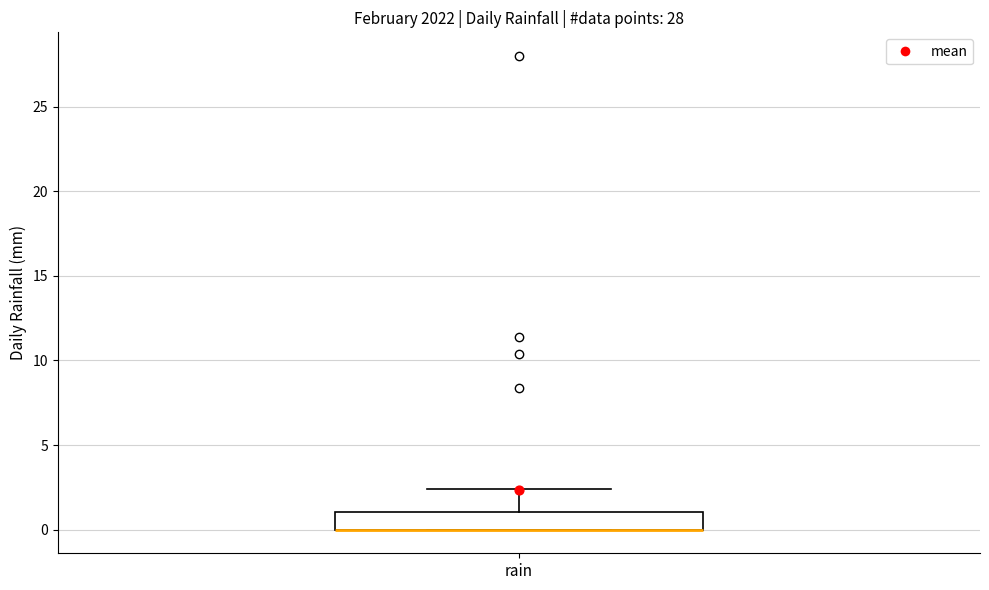

Read this box plot against the y-axis: the position of the median line, the range covered by the box, and the ends of both whiskers. The values are not printed on the chart, so give them approximately, as read against the axis.

median 0.0 (drawn on the box's lower edge), box 0.0 to 1.0, whiskers 0.0 to 2.5